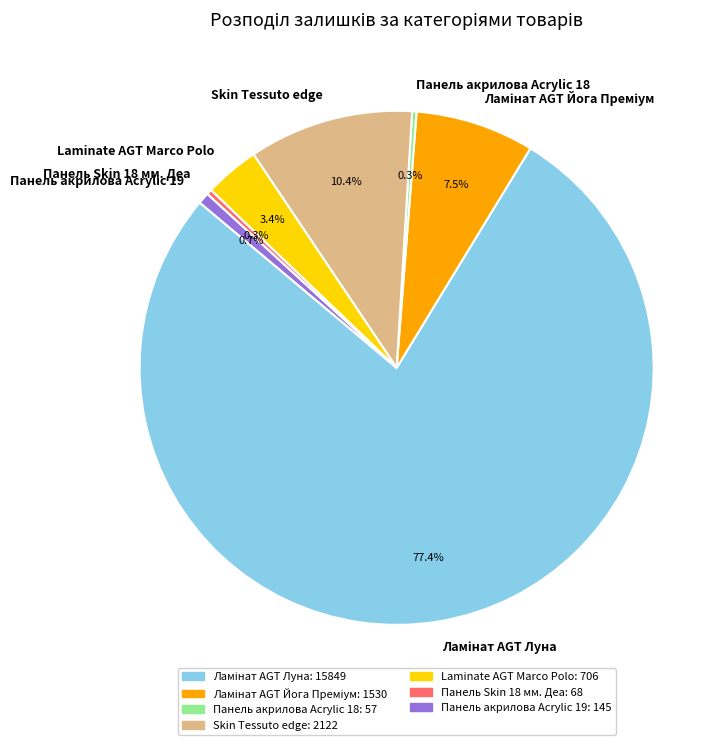

Between Skin Tessuto edge and Панель Skin 18 мм. Деа, which is larger?

Skin Tessuto edge